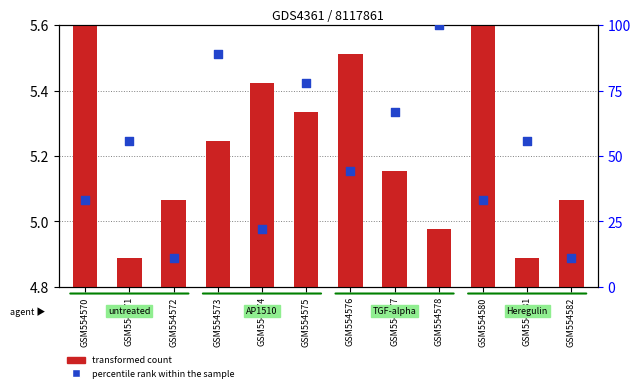

What is the change in value from GSM554573 to GSM554575?

-11.1